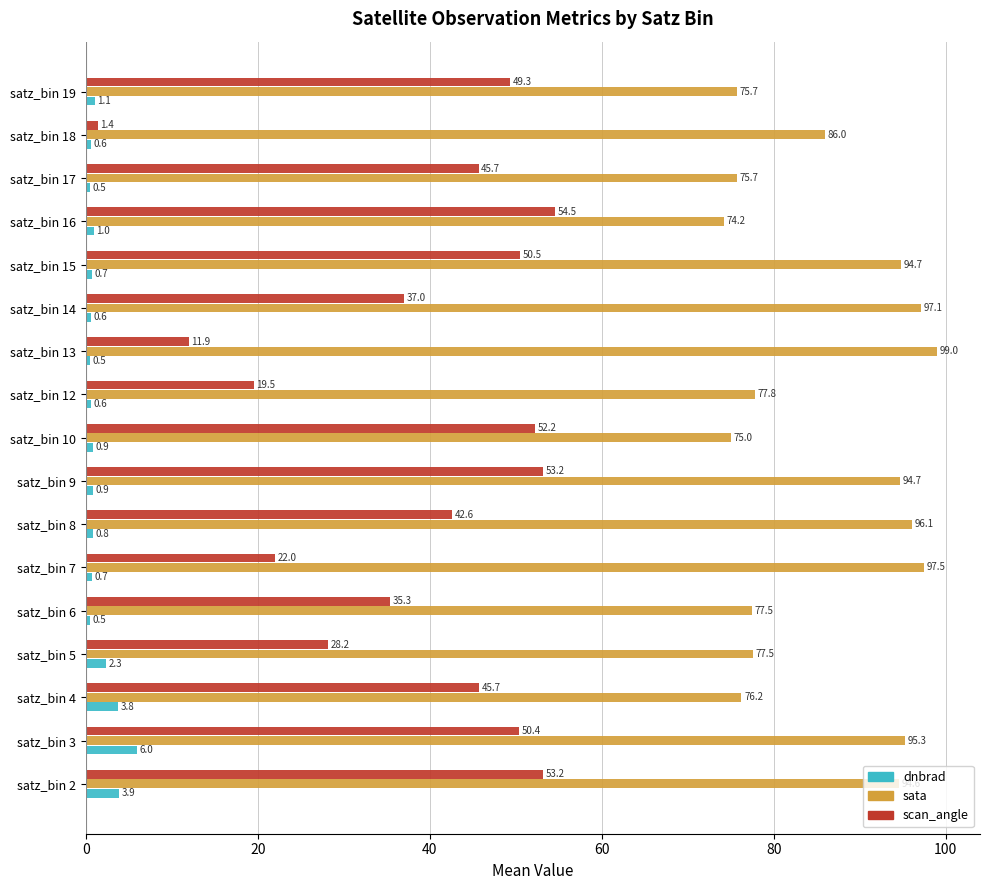

Is the value of scan_angle at satz_bin 8 greater than the value of sata at satz_bin 3?

No